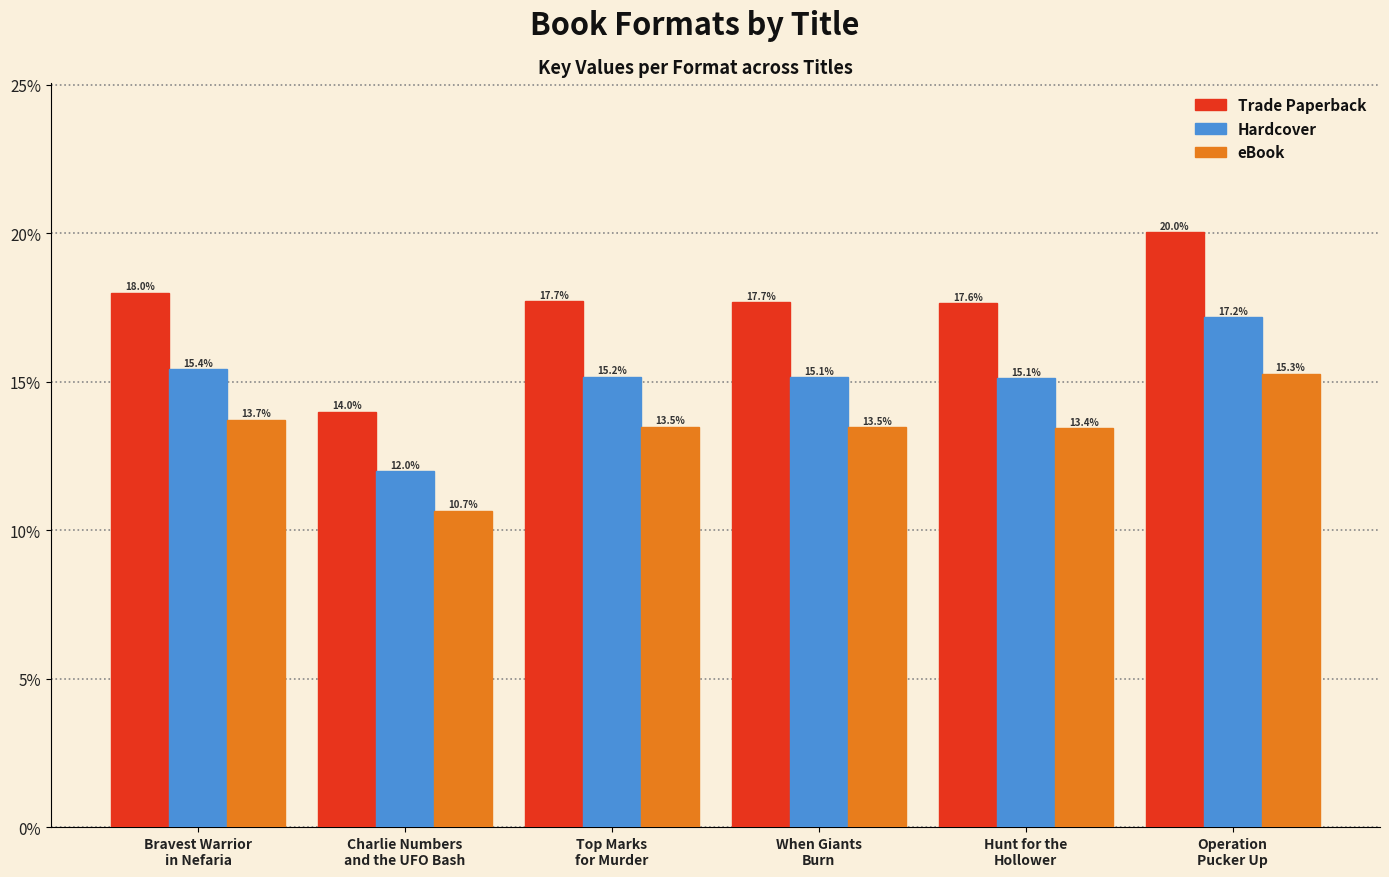

The value of Trade Paperback at Hunt for the
Hollower is 31.4. True or false?

False